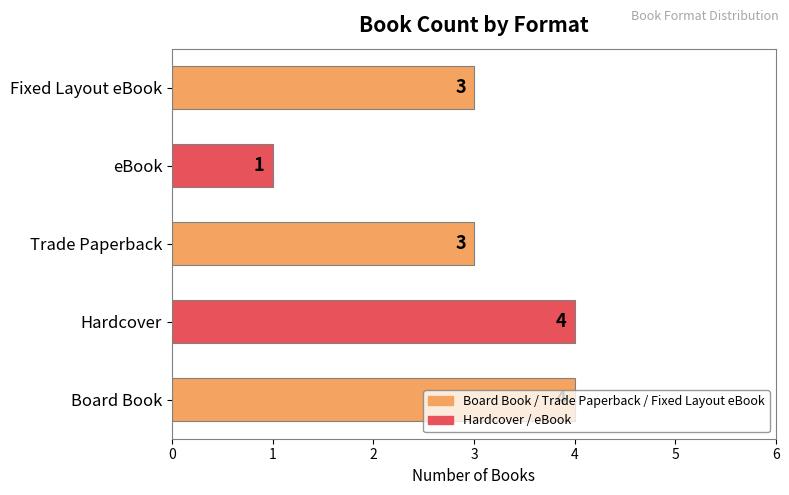

What is the approximate value at Hardcover?

4